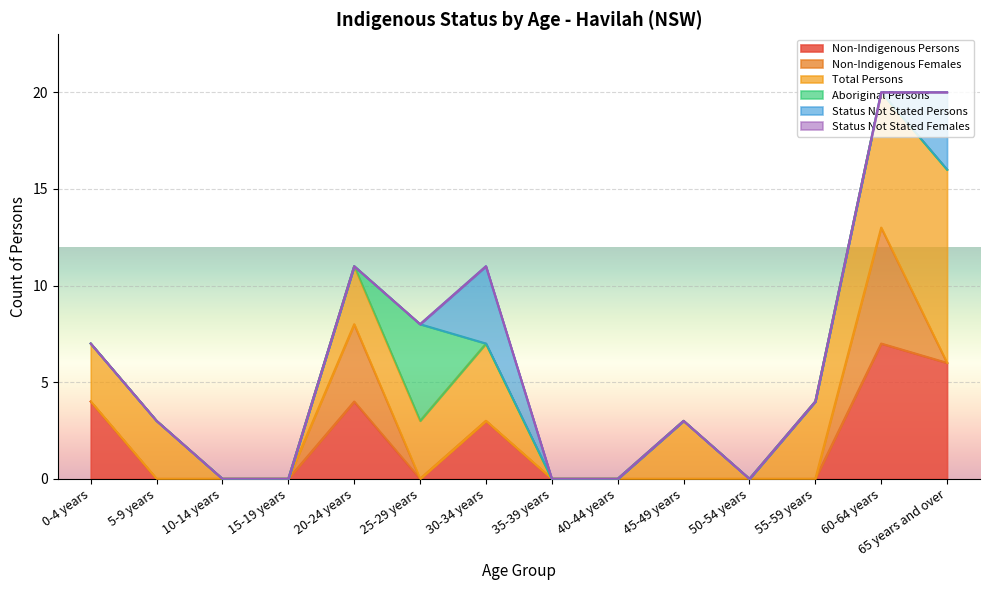

Reading left to right, transcribe all the data shown in this chart.

Non-Indigenous Persons: 0-4 years=4	5-9 years=0	10-14 years=0	15-19 years=0	20-24 years=4	25-29 years=0	30-34 years=3	35-39 years=0	40-44 years=0	45-49 years=0	50-54 years=0	55-59 years=0	60-64 years=7	65 years and over=6
Non-Indigenous Females: 0-4 years=0	5-9 years=0	10-14 years=0	15-19 years=0	20-24 years=4	25-29 years=0	30-34 years=0	35-39 years=0	40-44 years=0	45-49 years=0	50-54 years=0	55-59 years=0	60-64 years=6	65 years and over=0
Total Persons: 0-4 years=3	5-9 years=3	10-14 years=0	15-19 years=0	20-24 years=3	25-29 years=3	30-34 years=4	35-39 years=0	40-44 years=0	45-49 years=3	50-54 years=0	55-59 years=4	60-64 years=7	65 years and over=10
Aboriginal Persons: 0-4 years=0	5-9 years=0	10-14 years=0	15-19 years=0	20-24 years=0	25-29 years=5	30-34 years=0	35-39 years=0	40-44 years=0	45-49 years=0	50-54 years=0	55-59 years=0	60-64 years=0	65 years and over=0
Status Not Stated Persons: 0-4 years=0	5-9 years=0	10-14 years=0	15-19 years=0	20-24 years=0	25-29 years=0	30-34 years=4	35-39 years=0	40-44 years=0	45-49 years=0	50-54 years=0	55-59 years=0	60-64 years=0	65 years and over=4
Status Not Stated Females: 0-4 years=0	5-9 years=0	10-14 years=0	15-19 years=0	20-24 years=0	25-29 years=0	30-34 years=0	35-39 years=0	40-44 years=0	45-49 years=0	50-54 years=0	55-59 years=0	60-64 years=0	65 years and over=0